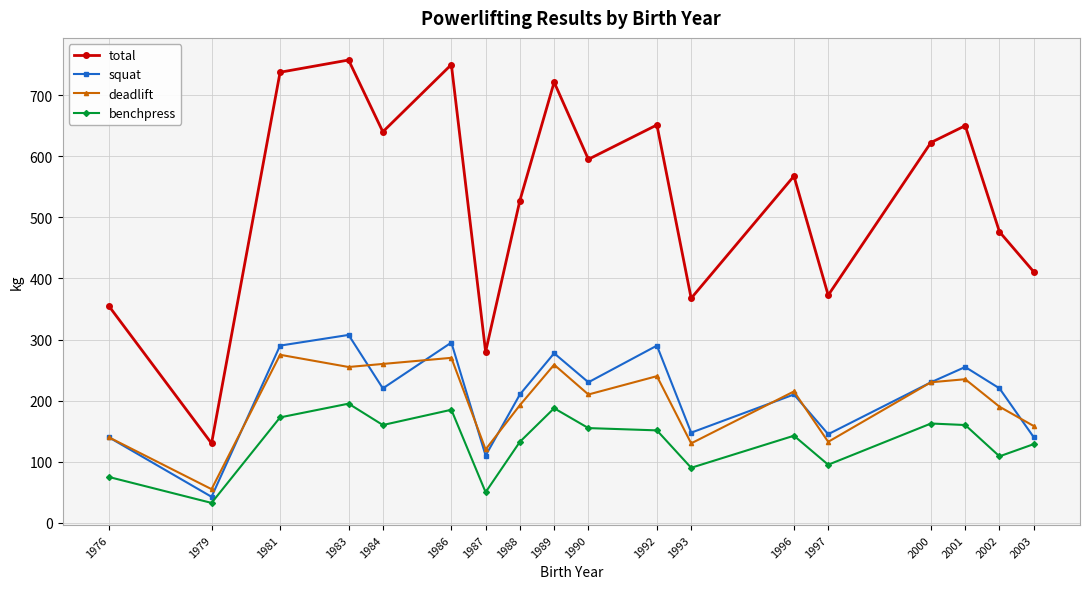

True or false: benchpress and squat intersect in this chart.

False